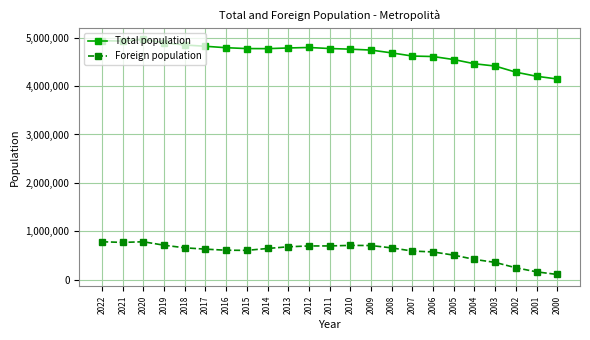

At which label does Total population first exceed 4774561?

2022